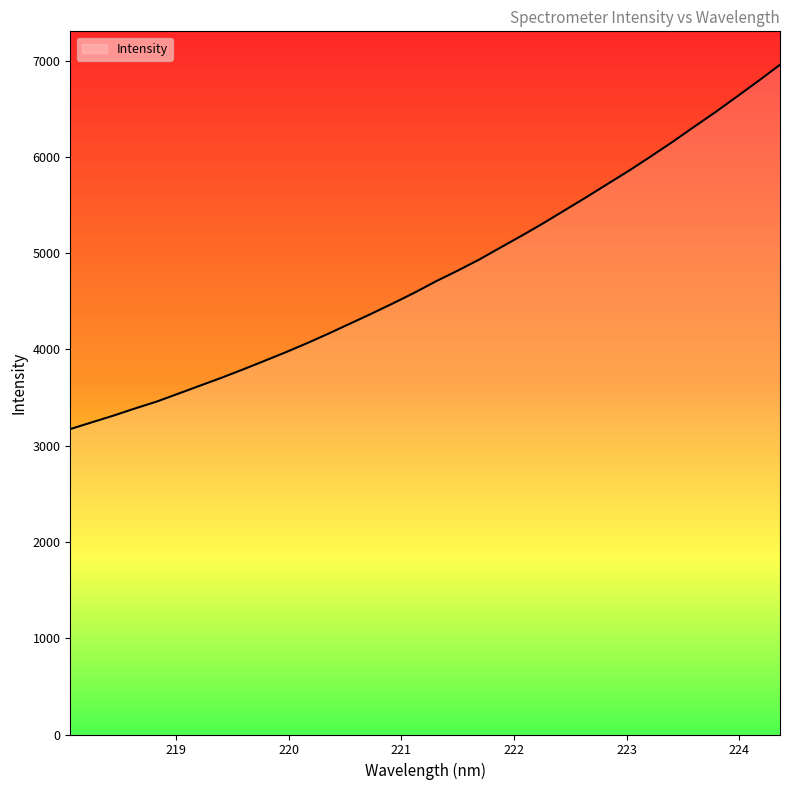

What is the smallest value displayed?

3172.5